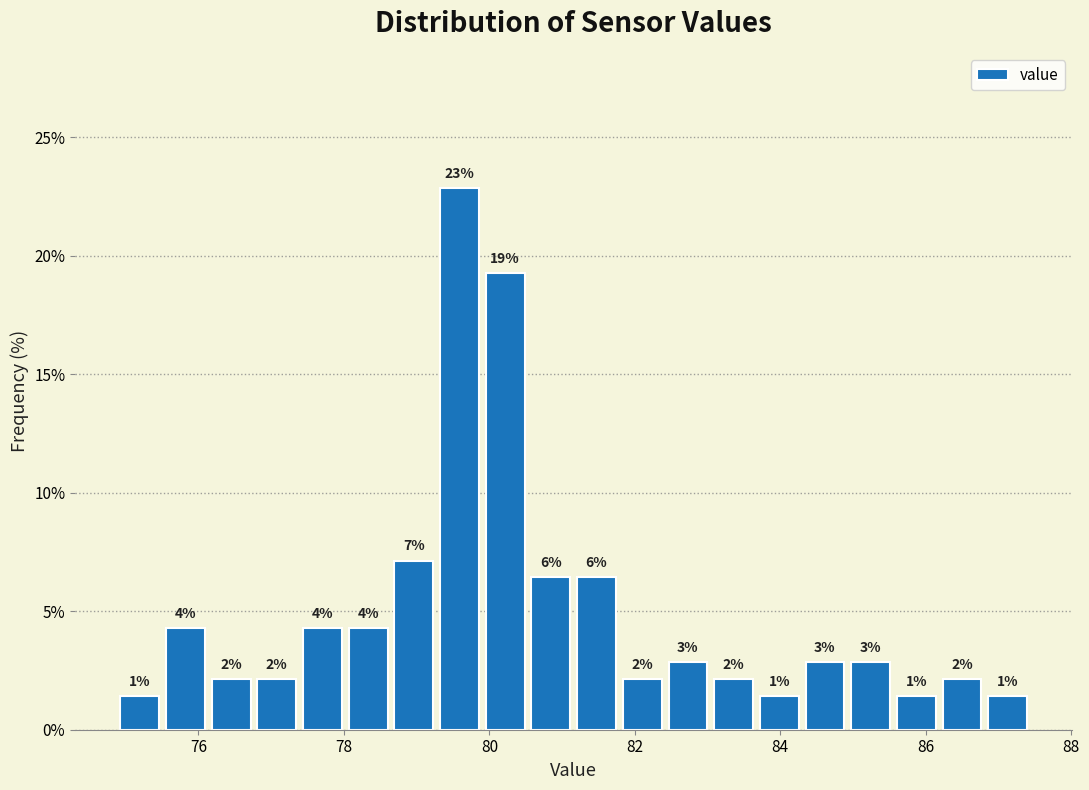

Read against the x-axis, roughly where is the centre of the tallest bar?

79.6